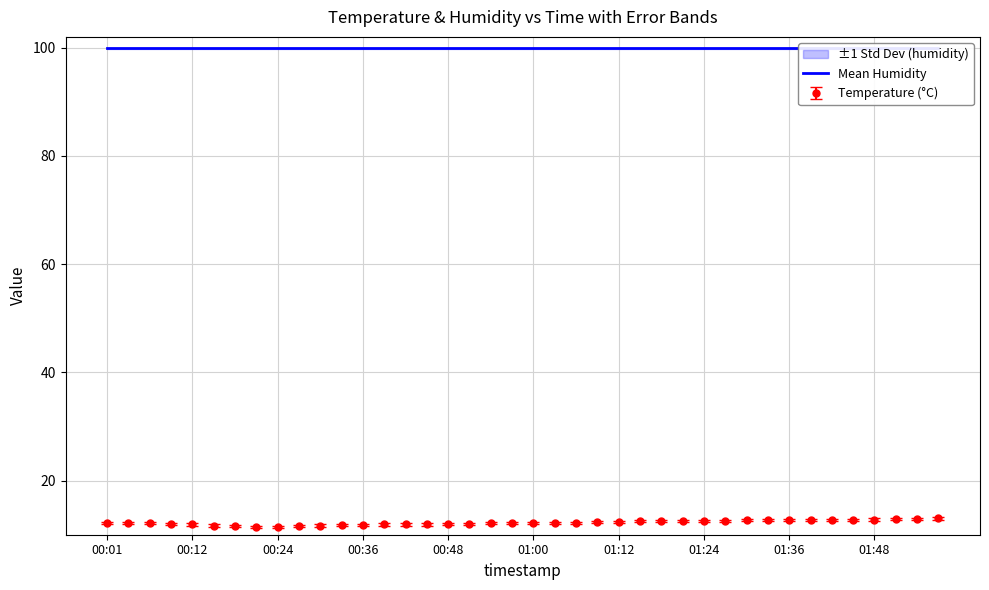

At which label does the data first exceed 12?

00:01